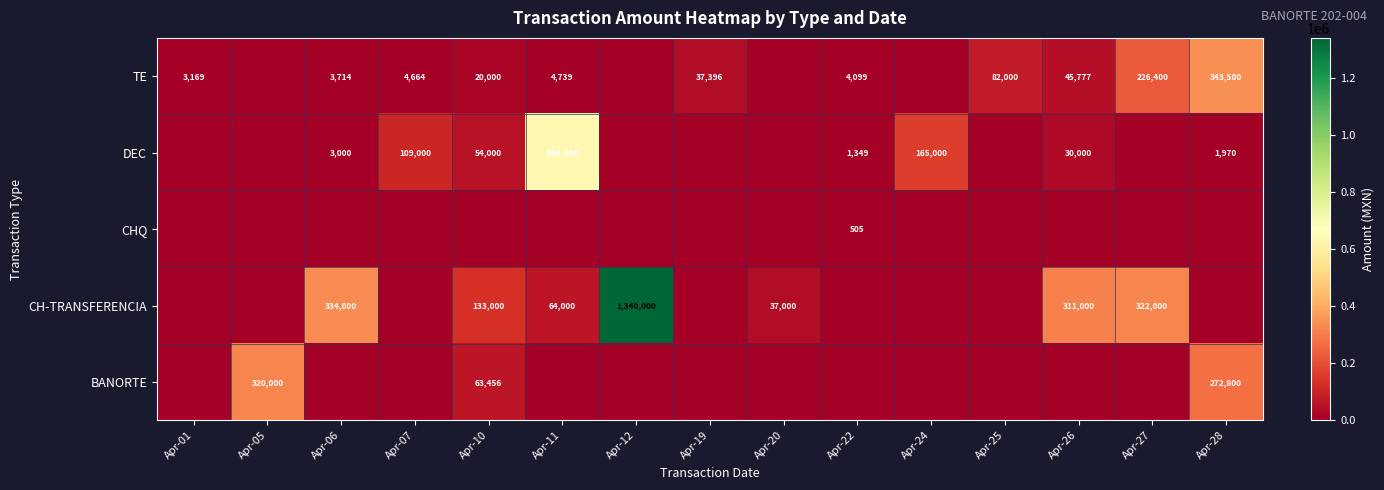

At which category is the sum across all series the highest?

Apr-12